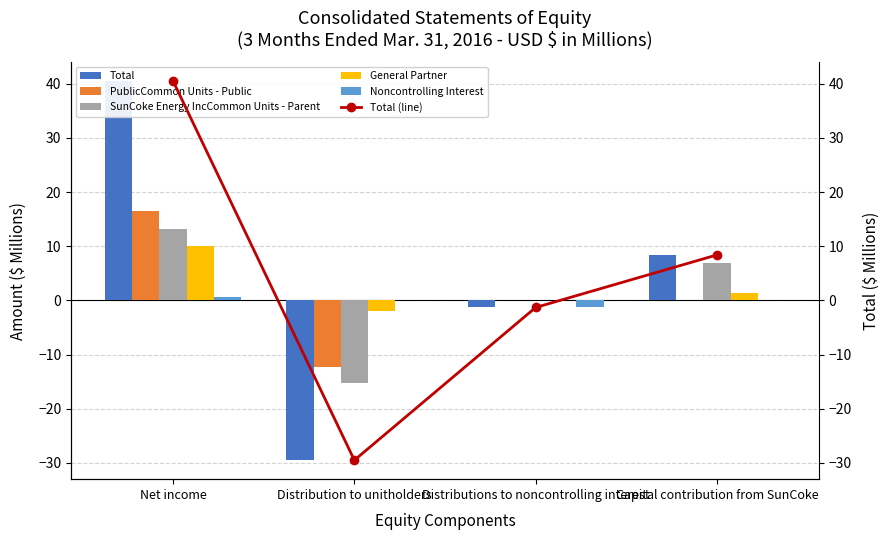

What is the sum of the General Partner values at Net income and Distributions to noncontrolling interest?

10.1